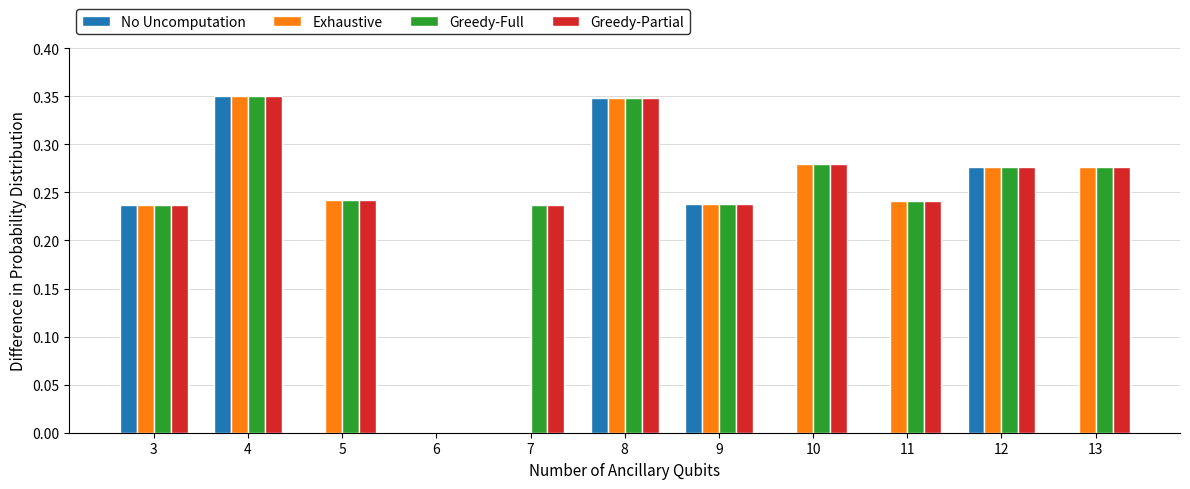

Is it true that Greedy-Partial equals 0.5 at 4?

False